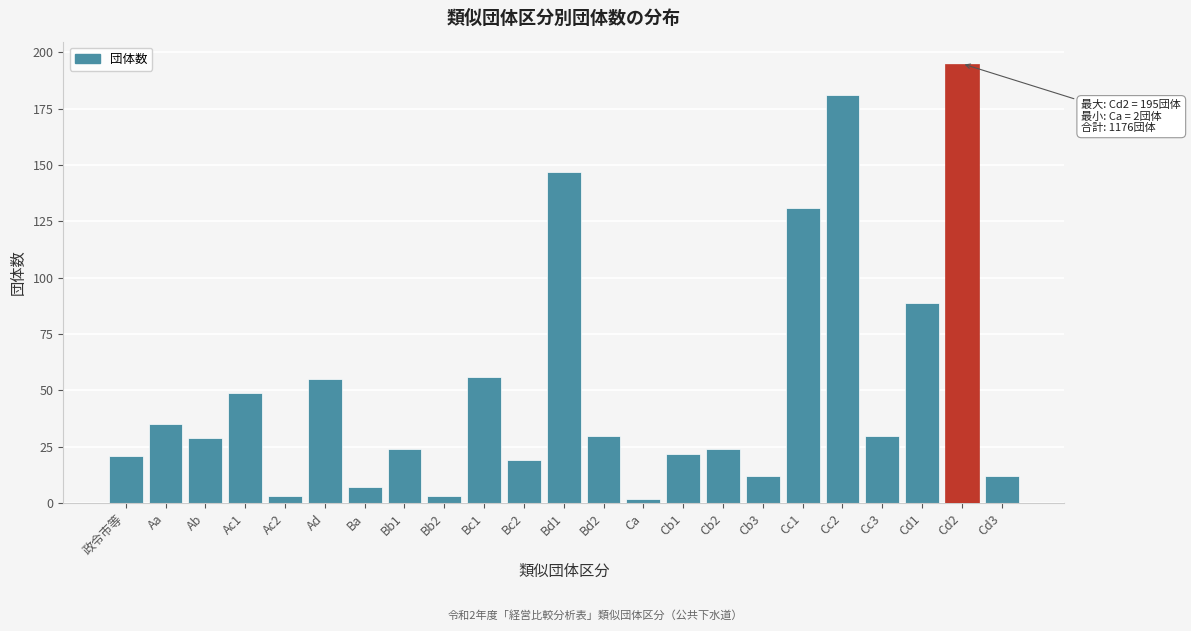

Reading right to left, list all the values displayed in this chart.

Cd3=12	Cd2=195	Cd1=89	Cc3=30	Cc2=181	Cc1=131	Cb3=12	Cb2=24	Cb1=22	Ca=2	Bd2=30	Bd1=147	Bc2=19	Bc1=56	Bb2=3	Bb1=24	Ba=7	Ad=55	Ac2=3	Ac1=49	Ab=29	Aa=35	政令市等=21